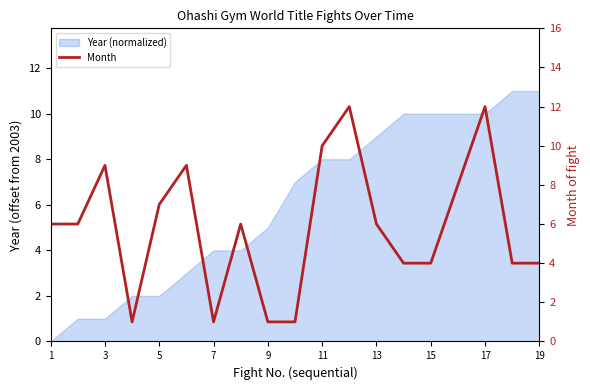

What is the sum of all values?

111